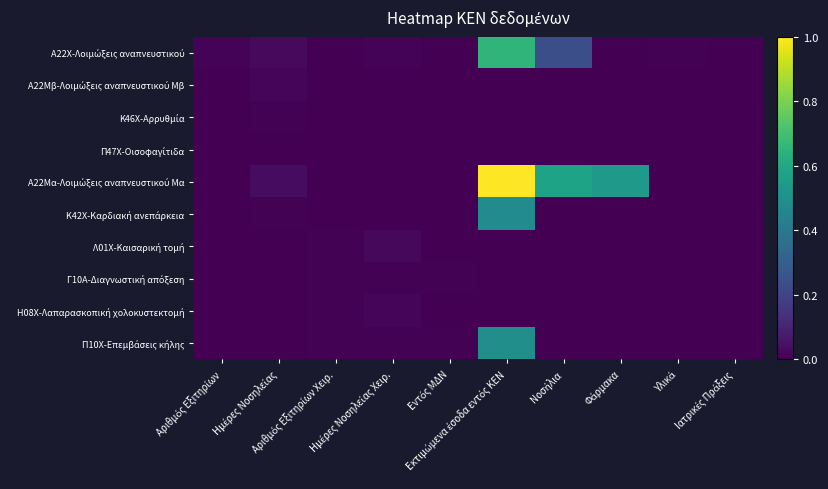

How many distinct data groups are displayed?

10